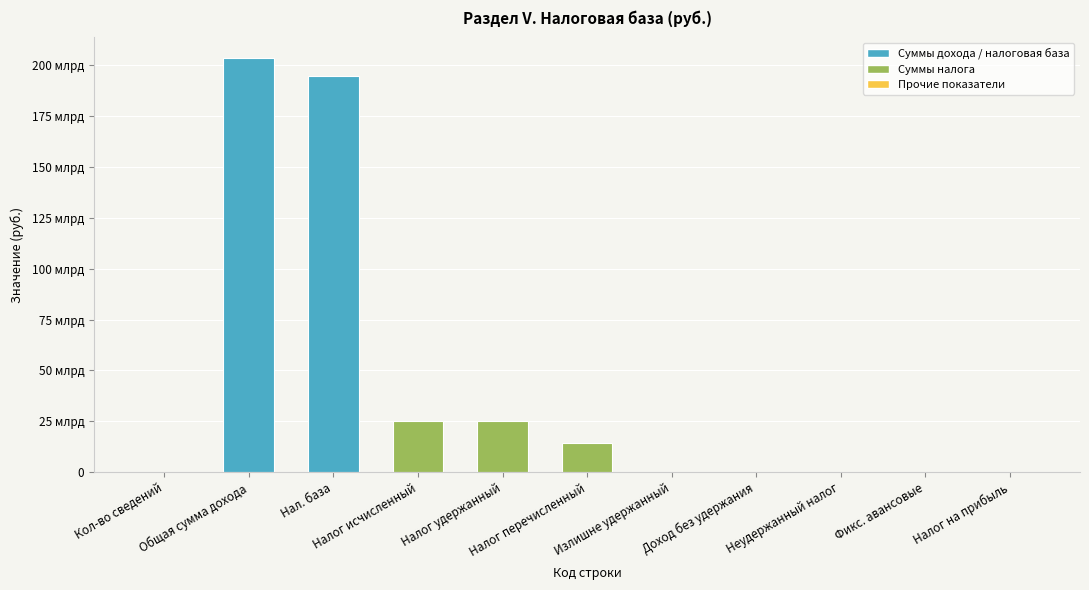

How many data points are less than 213182214?

5